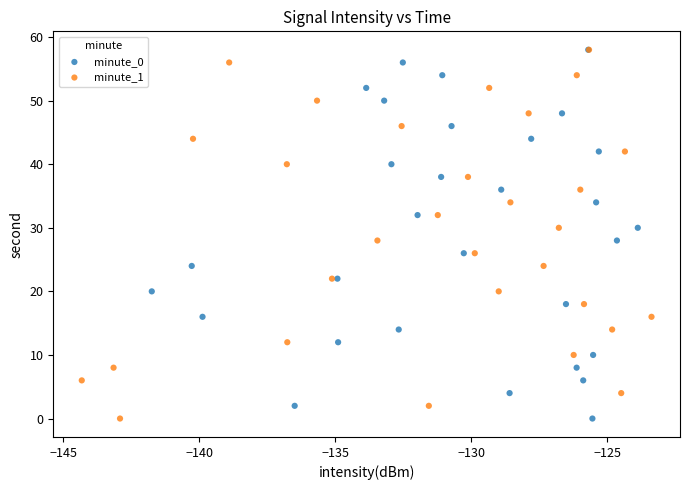

What are all the series names shown in the legend?

minute_0, minute_1